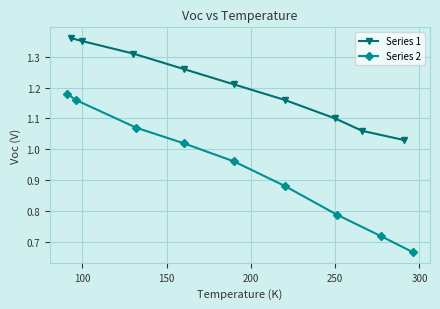

True or false: Series 1 has more than 1 interior local peaks.

False